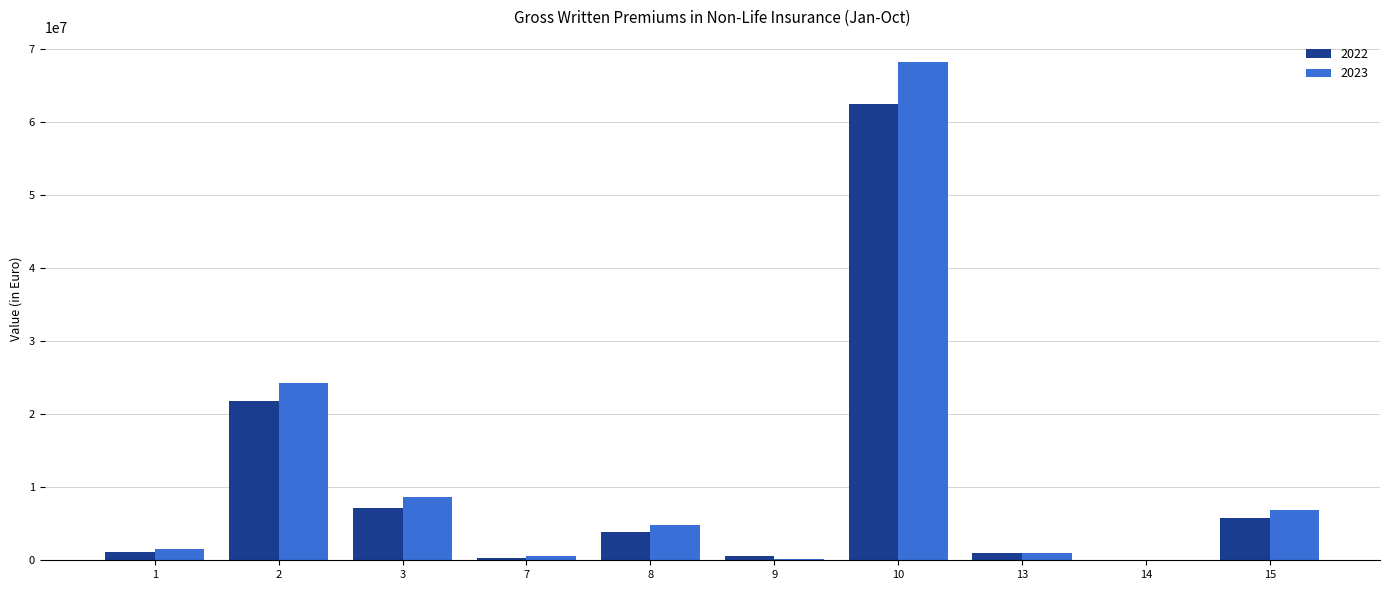

Is the value of 2022 at 3 greater than the value of 2023 at 13?

Yes